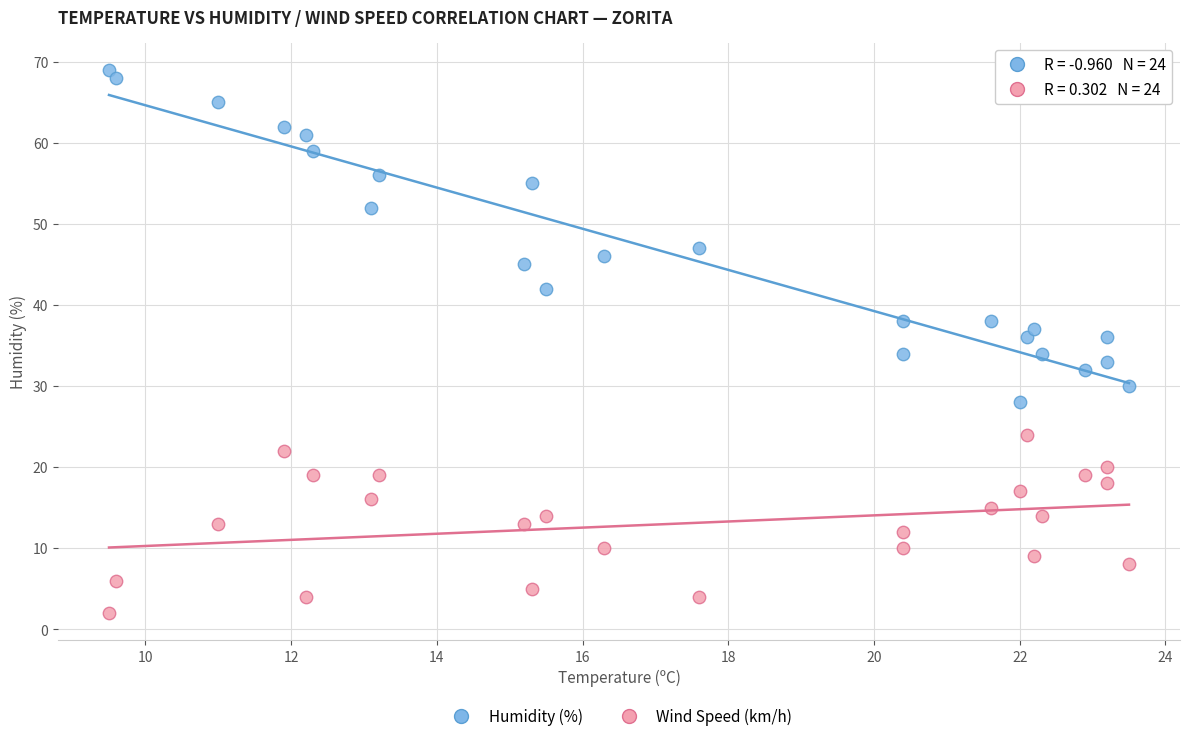

Which series reaches the minimum Y coordinate?

Wind Speed (km/h)